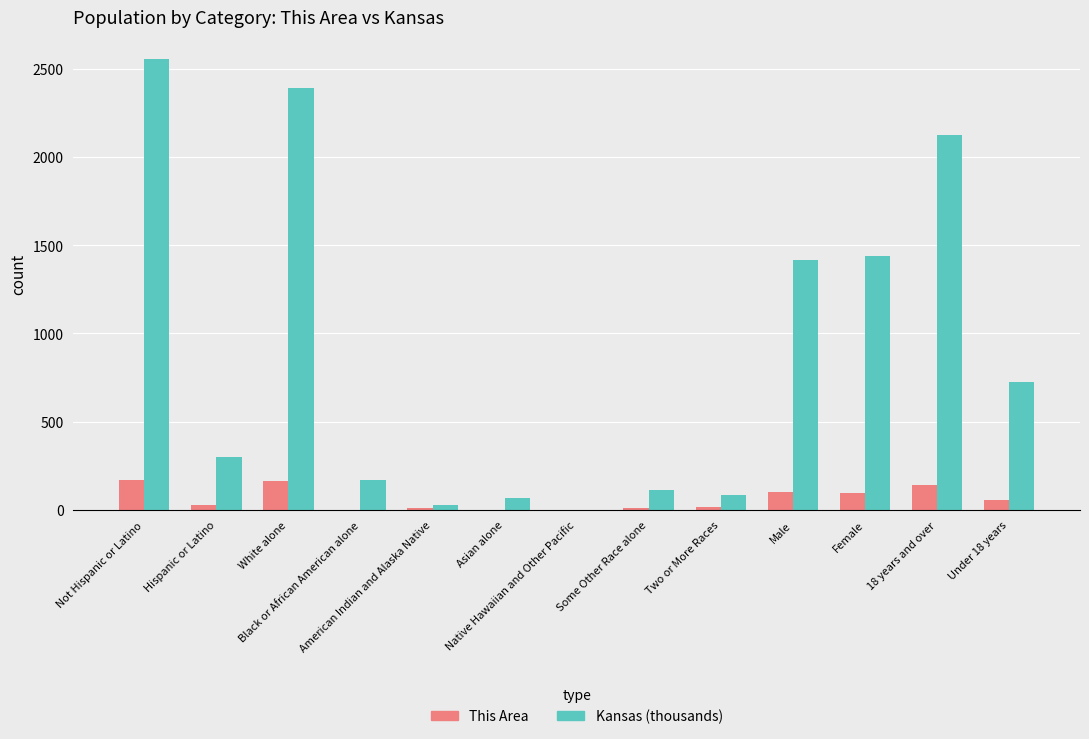

How many series are shown in this chart?

2